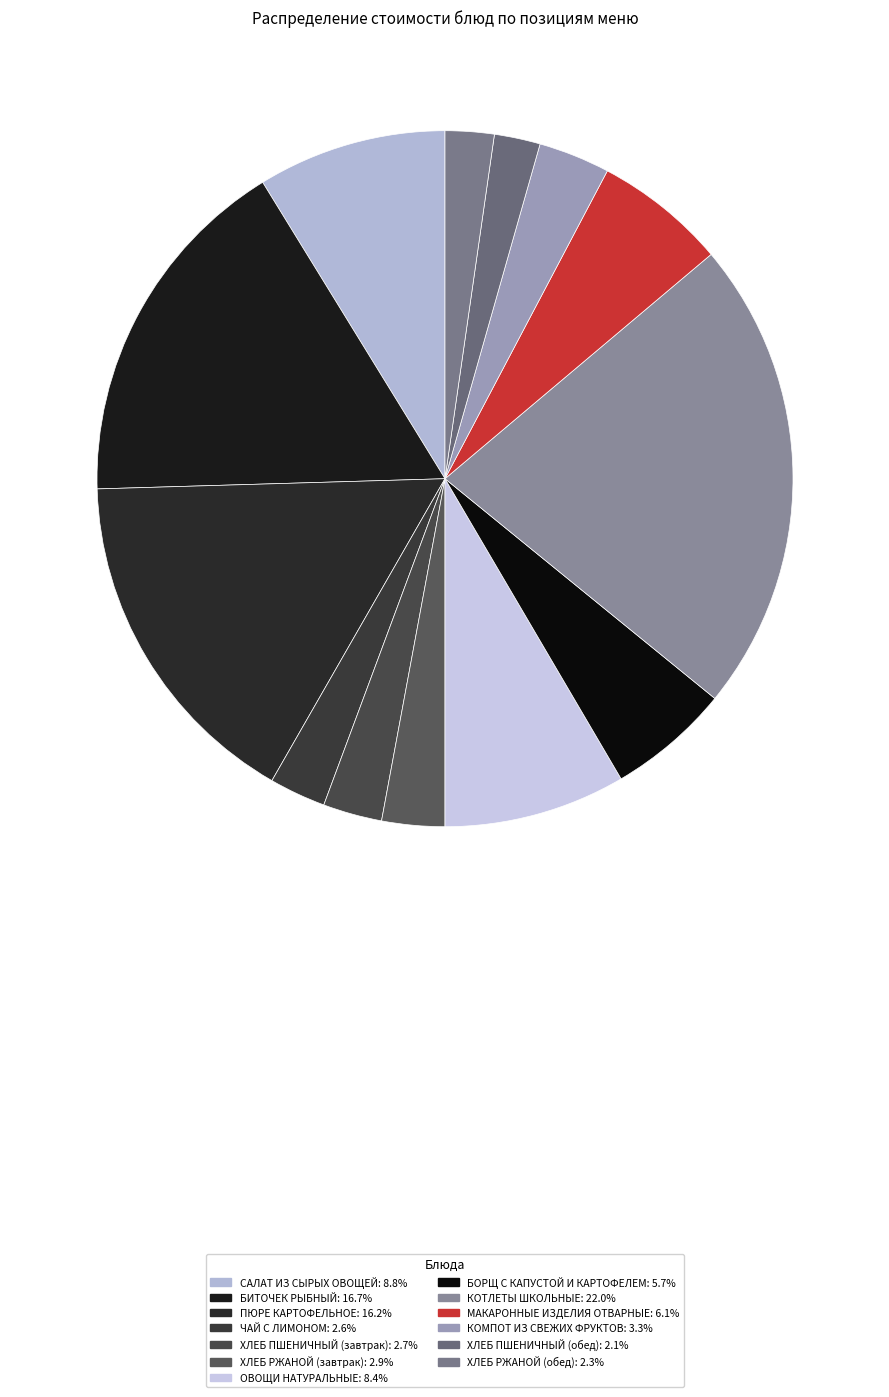

What is the change in value from ХЛЕБ ПШЕНИЧНЫЙ (завтрак) to БОРЩ С КАПУСТОЙ И КАРТОФЕЛЕМ?

+5.6